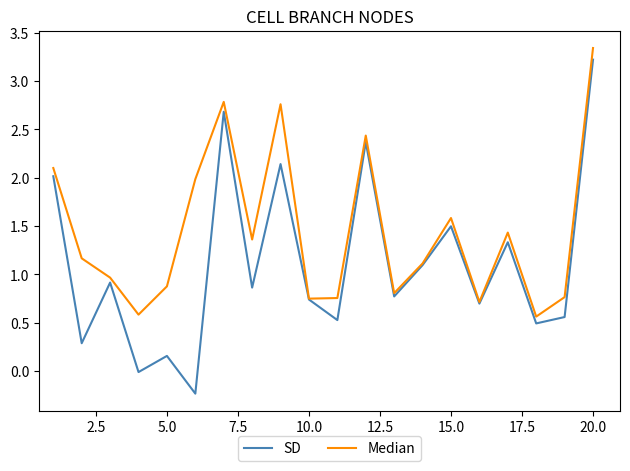

Rank the series by their average value, from lowest to highest.

SD, Median